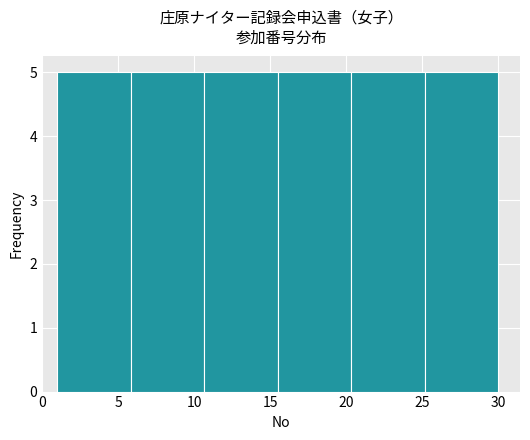

How tall is the bar that spans 1.0 to 6.0 on the x-axis? Neither the bar edges nor the heights are printed on the chart, so give them approximately, as read against the axes.

5